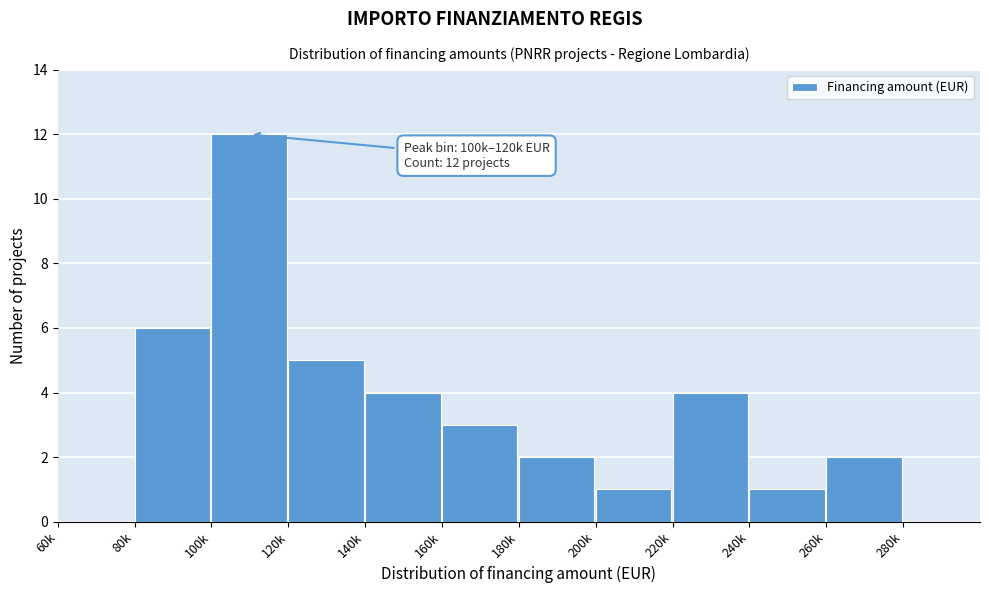

Reading left to right, extract all data points from this chart.

60k=0	80k=6	100k=12	120k=5	140k=4	160k=3	180k=2	200k=1	220k=4	240k=1	260k=2	280k=0